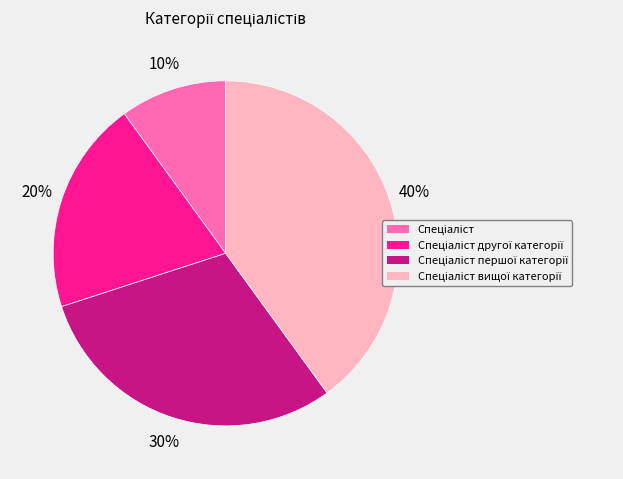

To the nearest percent, what is the average slice percentage?

25%